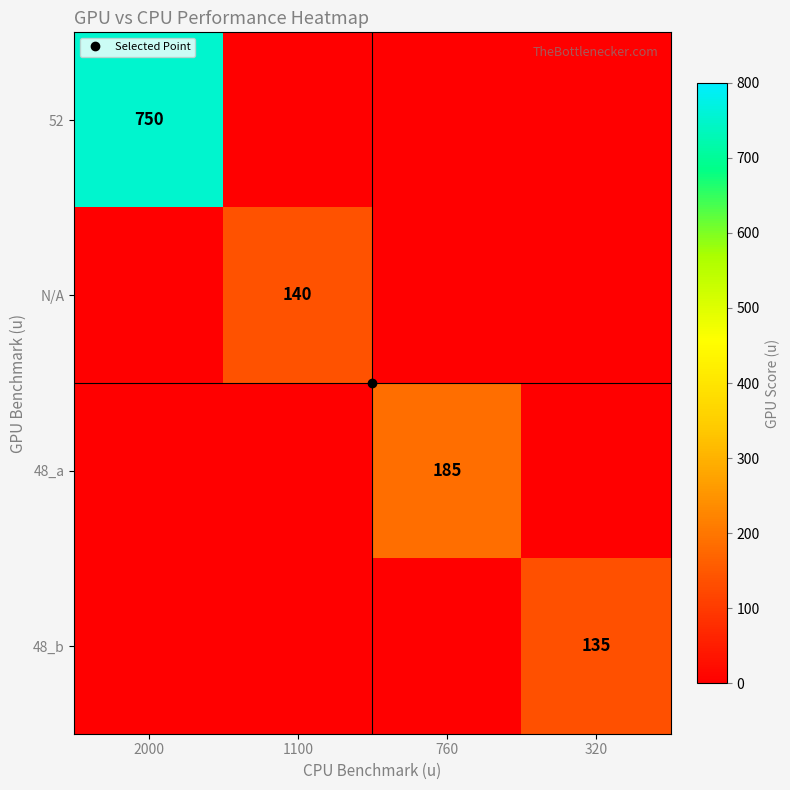

Which category has the highest value across all series?

2000